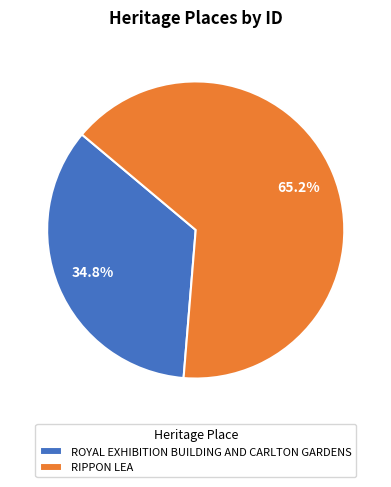

How much of the chart is everything except RIPPON LEA?

34.8%